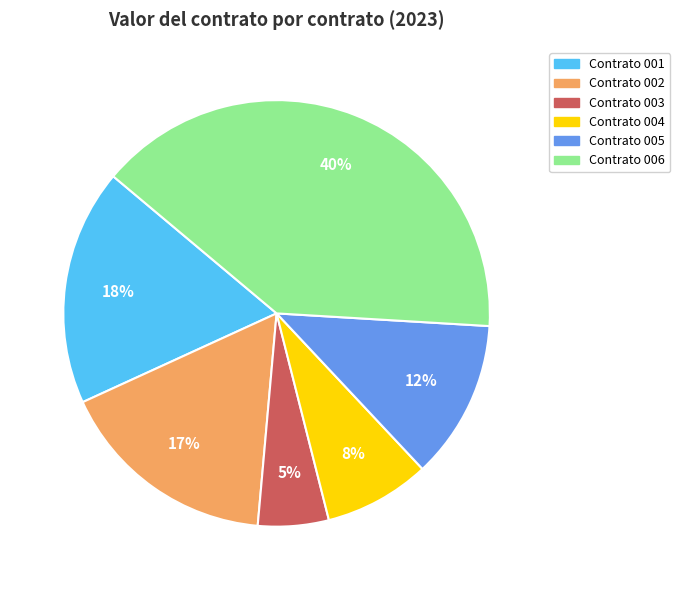

Rank the categories by value from lowest to highest.

Contrato 003, Contrato 004, Contrato 005, Contrato 002, Contrato 001, Contrato 006